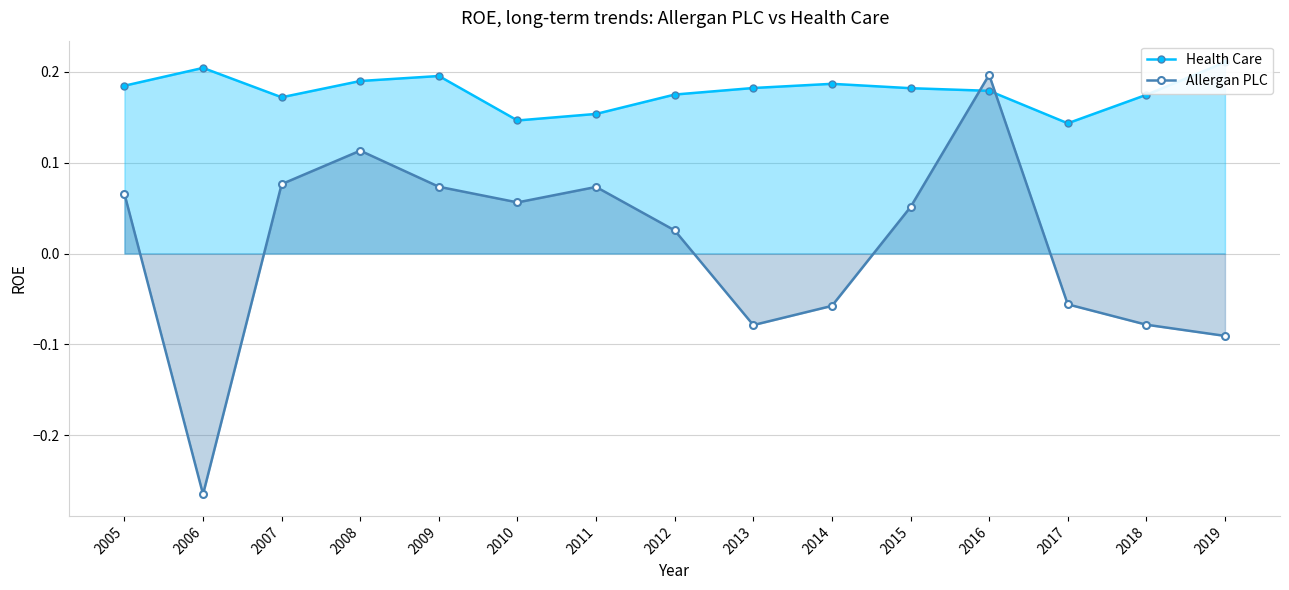

Count the number of data series in this chart.

2